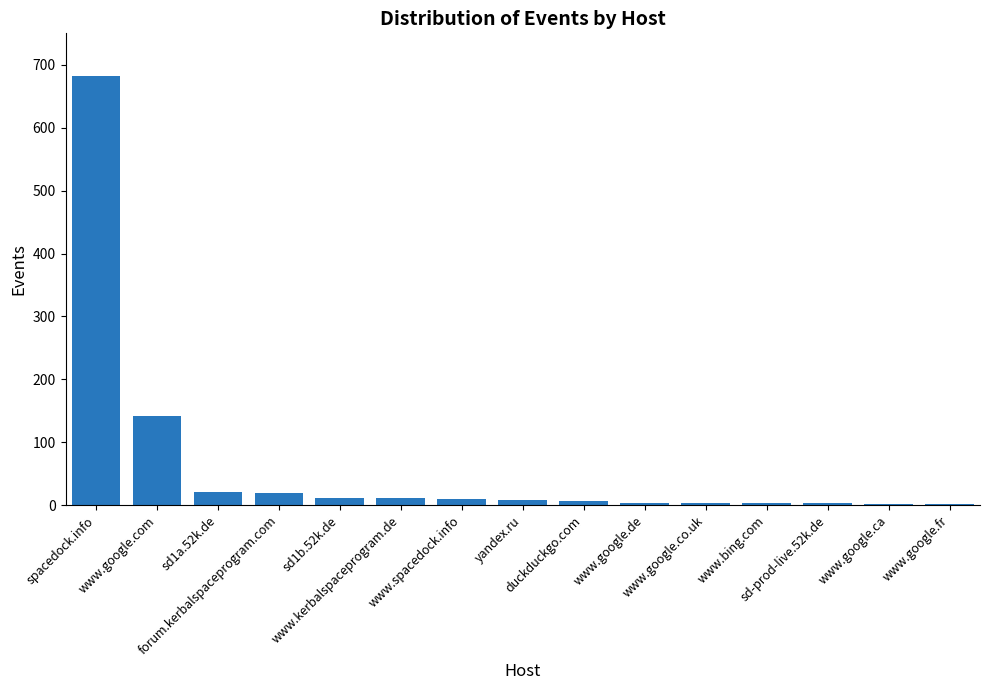

Which label corresponds to the largest value in the chart?

spacedock.info